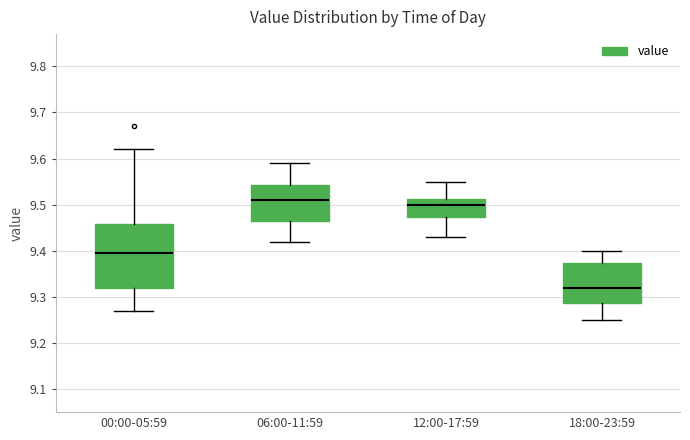

Reading left to right, read every box against the y-axis: the position of its median line, the range the box covers, and the ends of its whiskers. The values are not printed on the chart, so give them approximately, as read against the axis.

00:00-05:59: median 9.40, box 9.32 to 9.46, whiskers 9.27 to 9.62
06:00-11:59: median 9.51, box 9.47 to 9.54, whiskers 9.42 to 9.59
12:00-17:59: median 9.50, box 9.47 to 9.51, whiskers 9.43 to 9.55
18:00-23:59: median 9.32, box 9.29 to 9.37, whiskers 9.25 to 9.40